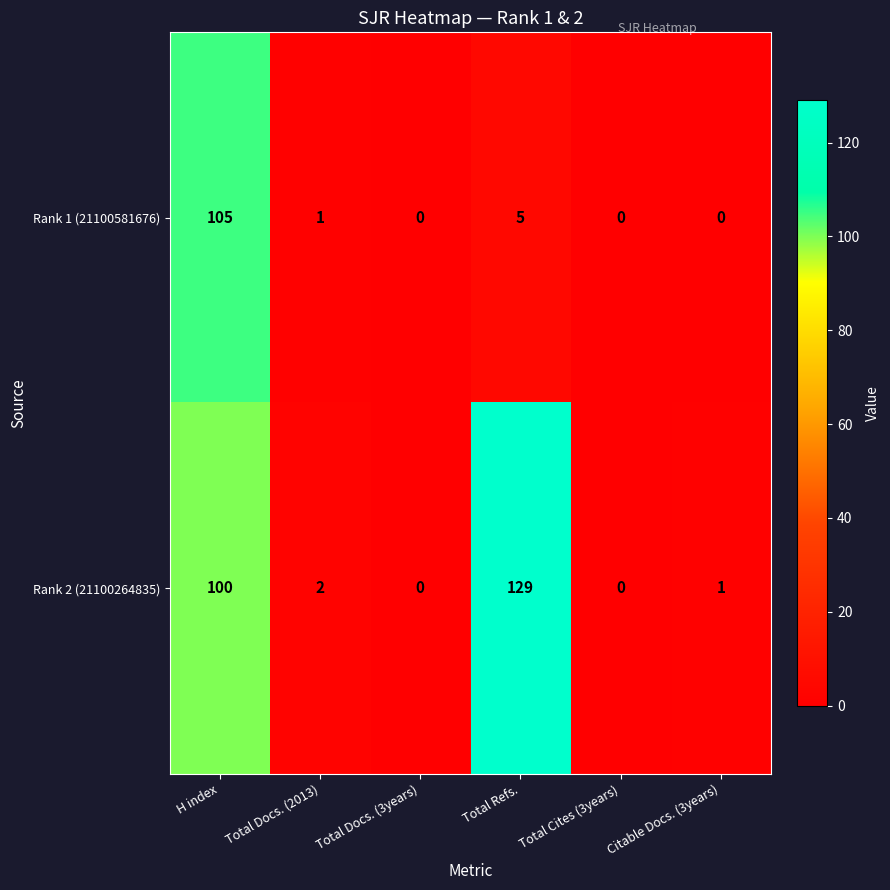

The Rank 1 (21100581676) series shows 5 at Total Refs.. True or false?

True